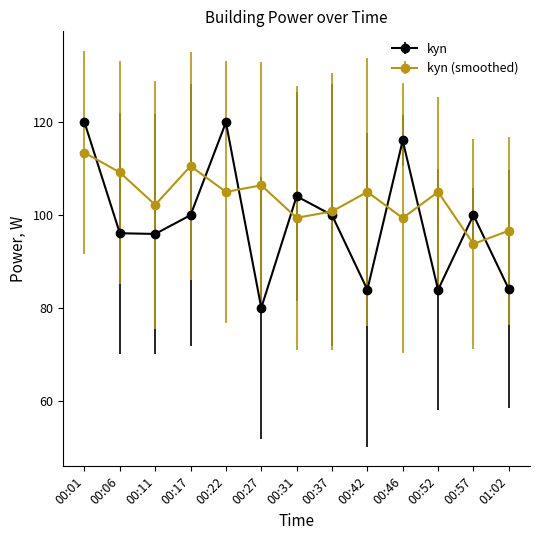

Which series has the widest spread of values?

kyn